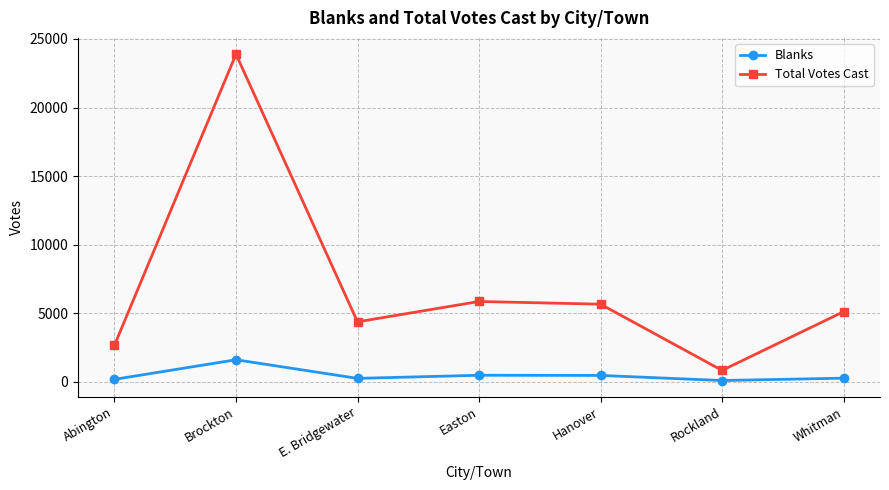

What position from the right is Whitman?

1